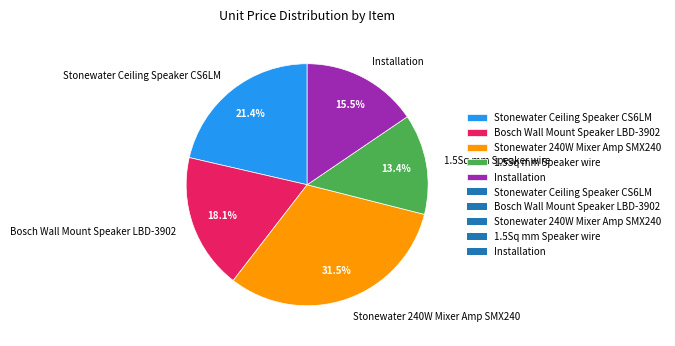

What is the smallest slice in the pie chart?

1.5Sq mm Speaker wire